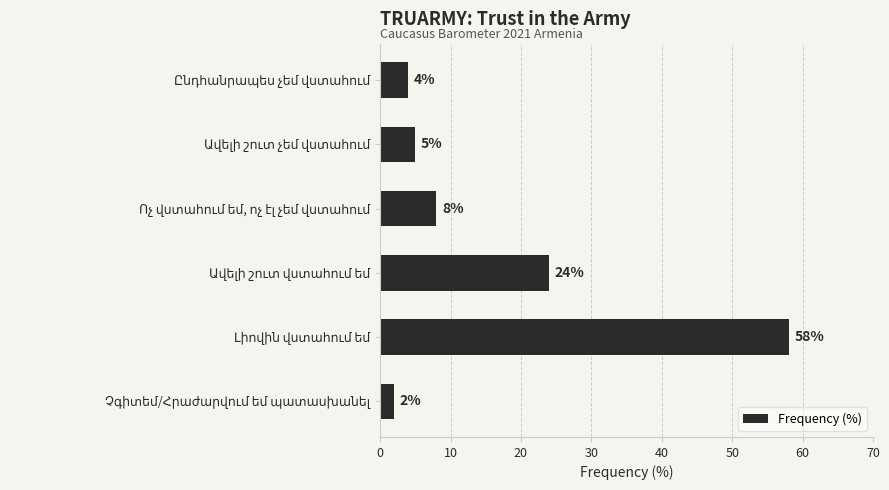

What is the difference between the maximum and second lowest values?

54